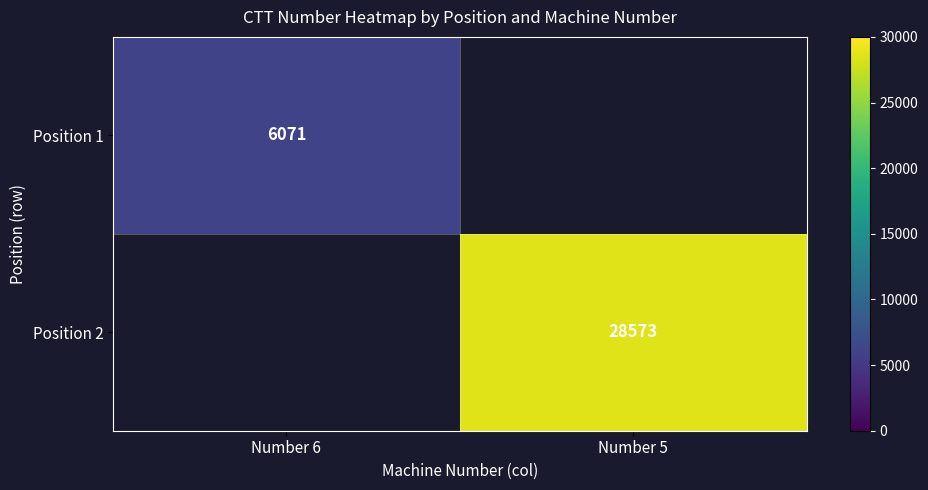

How many categories are shown in the chart?

2